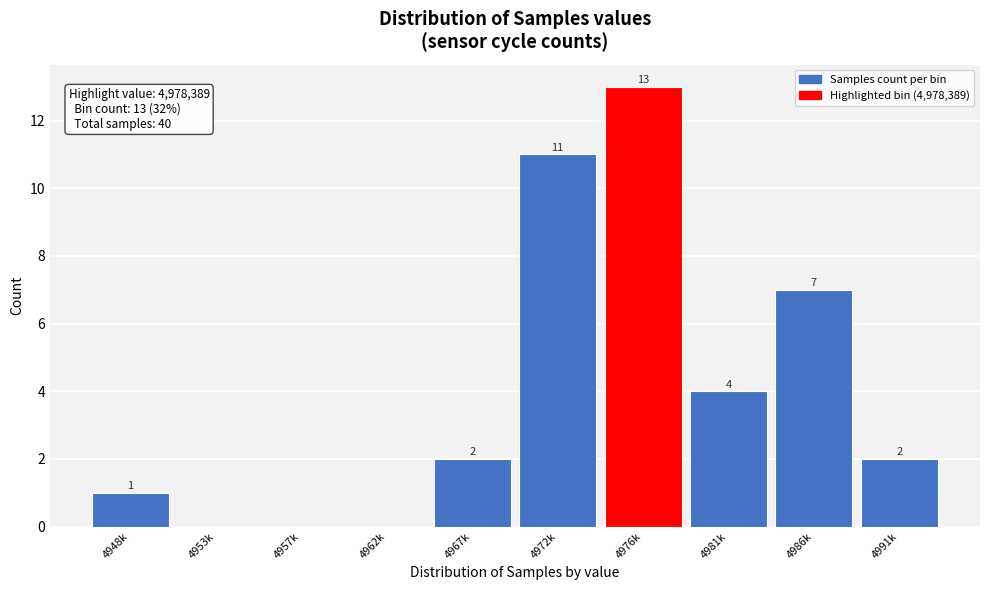

Reading right to left, what are all the values shown in this chart?

4991k=2	4986k=7	4981k=4	4976k=13	4972k=11	4967k=2	4962k=0	4957k=0	4953k=0	4948k=1